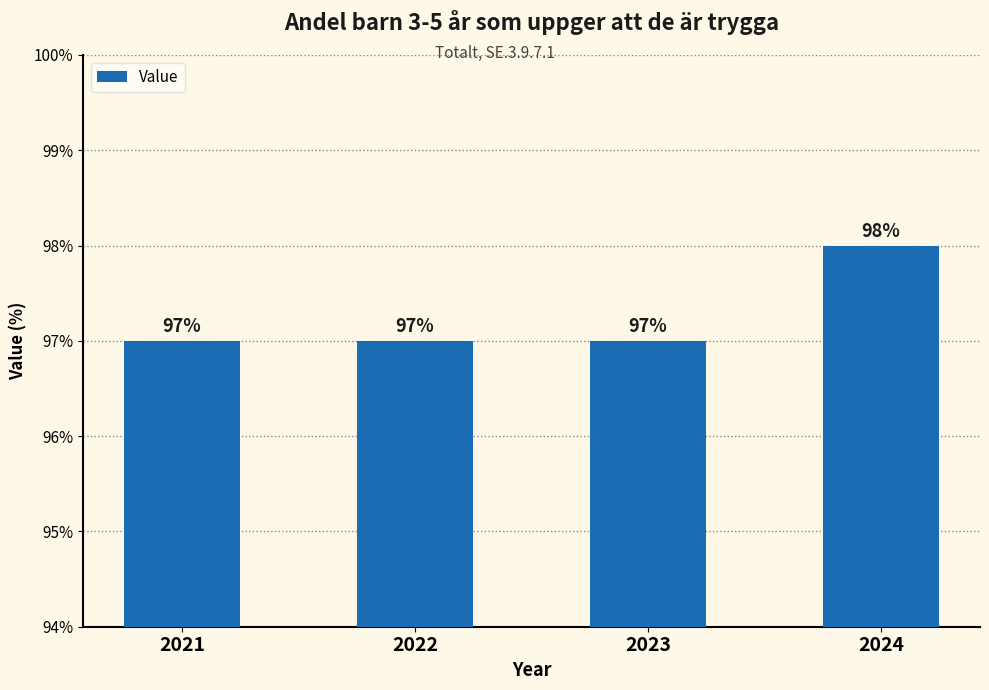

Reading left to right, transcribe all the data shown in this chart.

2021=97	2022=97	2023=97	2024=98